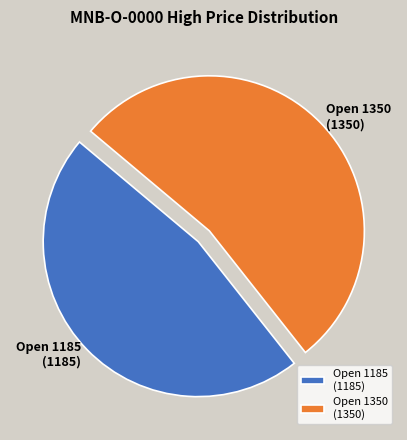

Which has a higher value, Open 1185 (1185) or Open 1350 (1350)?

Open 1350 (1350)